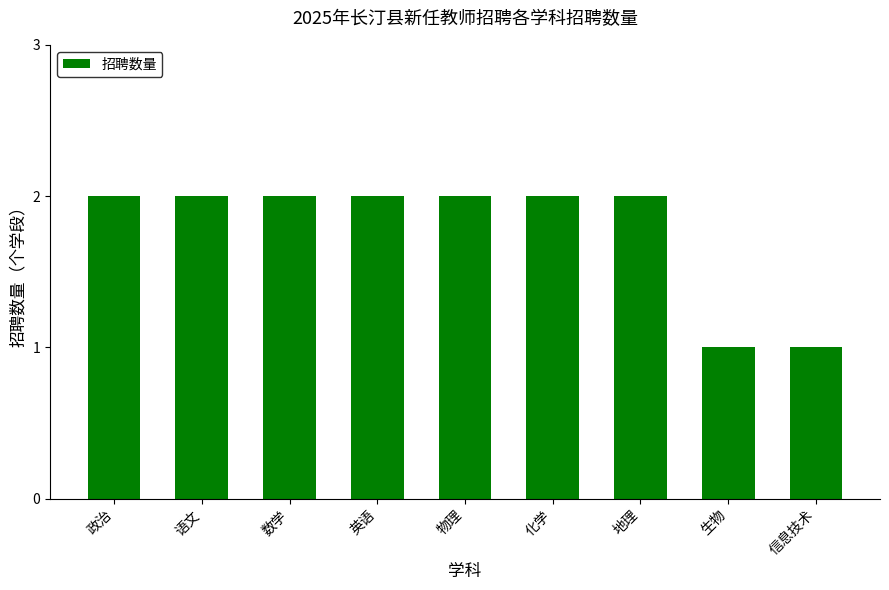

How many bars are there in total?

9